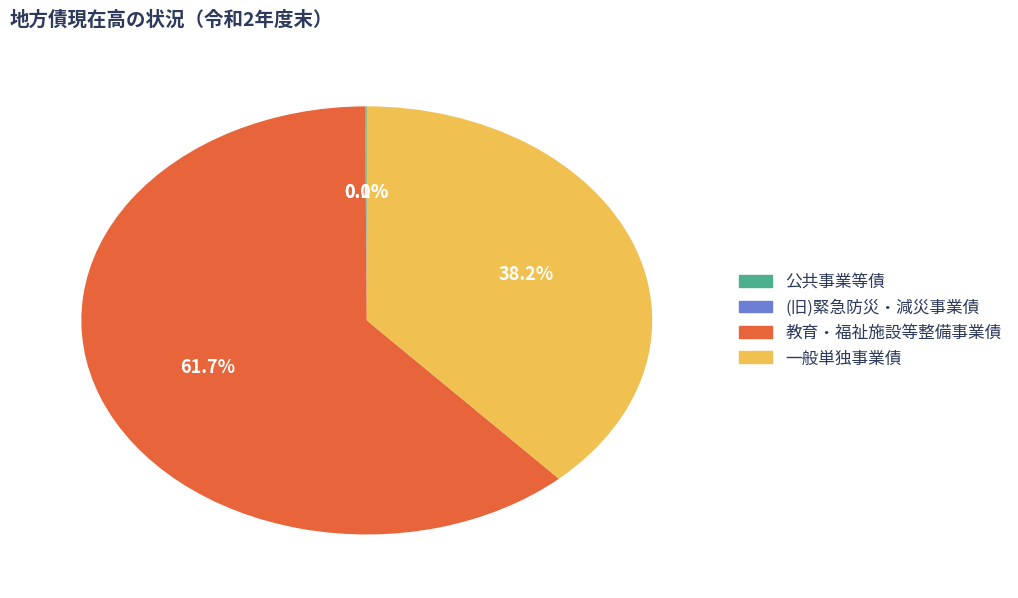

Approximately how many times larger is the value at 一般単独事業債 compared to 教育・福祉施設等整備事業債?

0.6